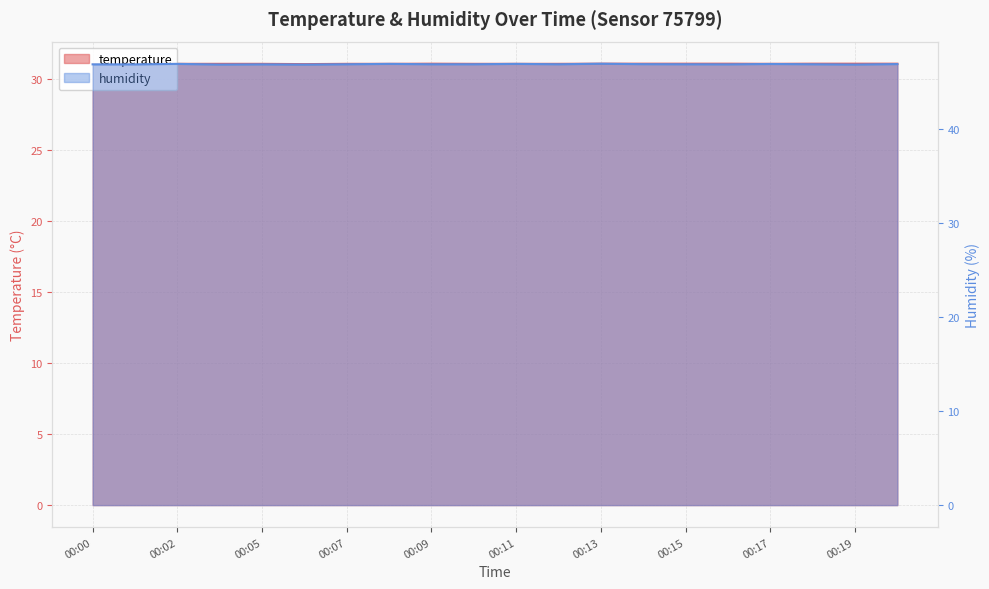

Rank the categories by temperature value from highest to lowest.

00:09, 00:13, 00:14, 00:15, 00:16, 00:18, 00:19, 00:20, 00:02, 00:04, 00:05, 00:07, 00:08, 00:10, 00:11, 00:12, 00:17, 00:01, 00:06, 00:00